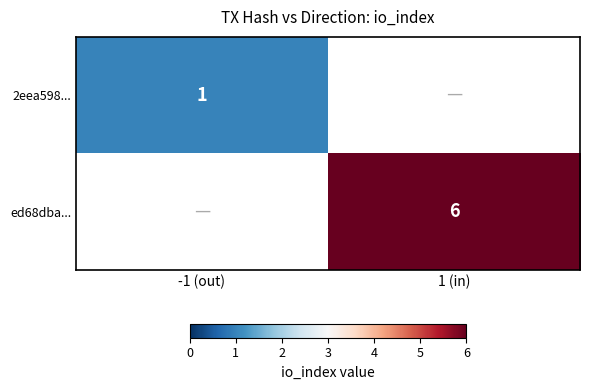

Is it true that 2eea598... equals 2 at -1 (out)?

False